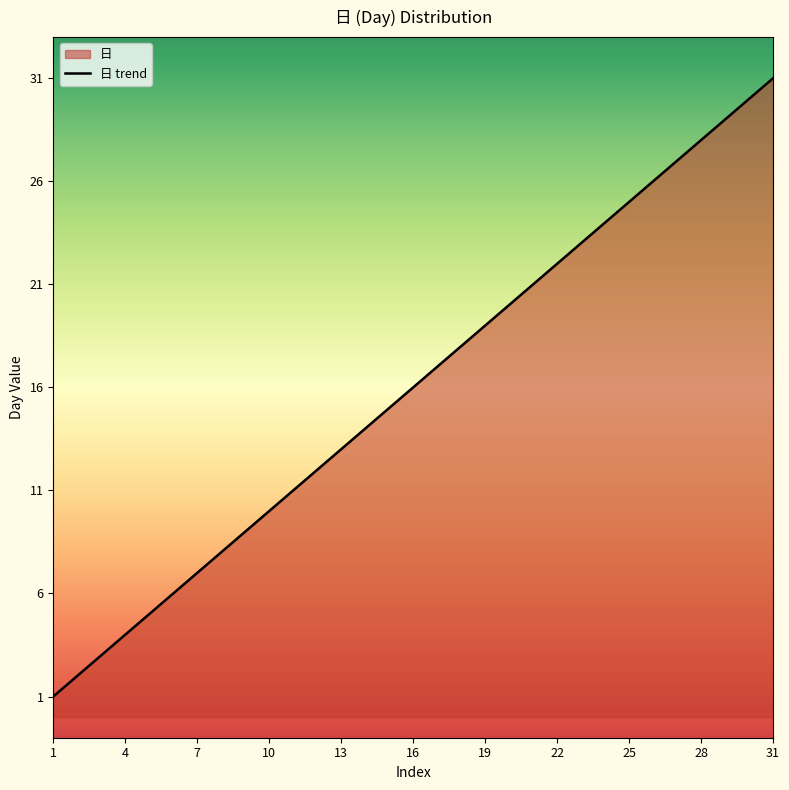

What value does the data have at 8, to the nearest 10?

10